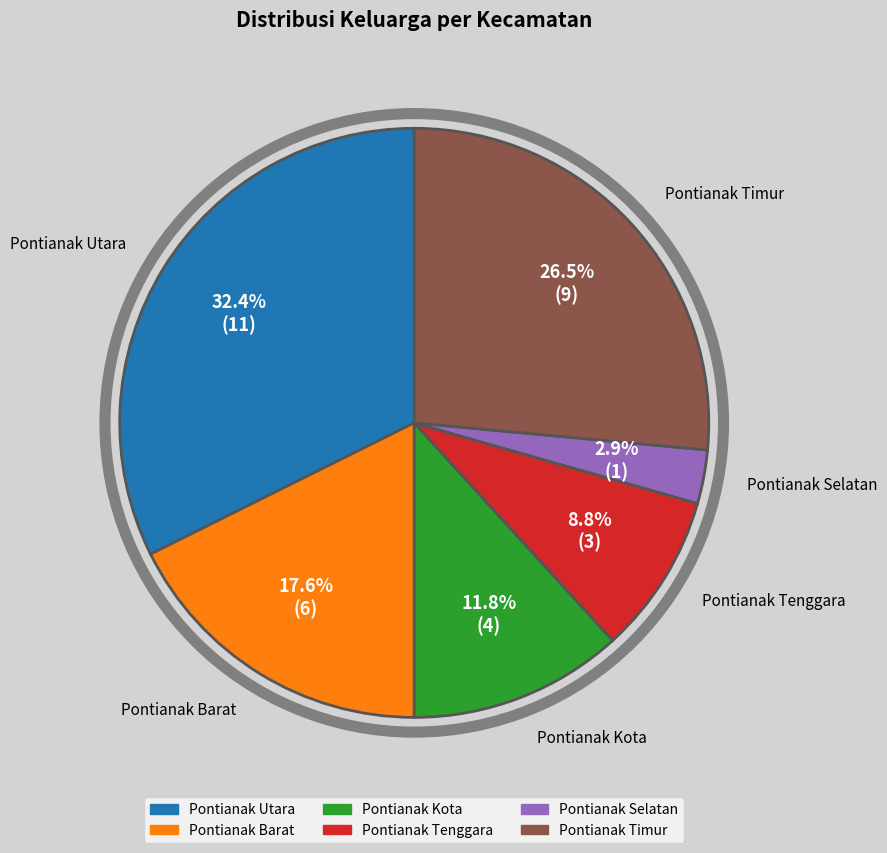

Which has a higher value, Pontianak Barat or Pontianak Timur?

Pontianak Timur